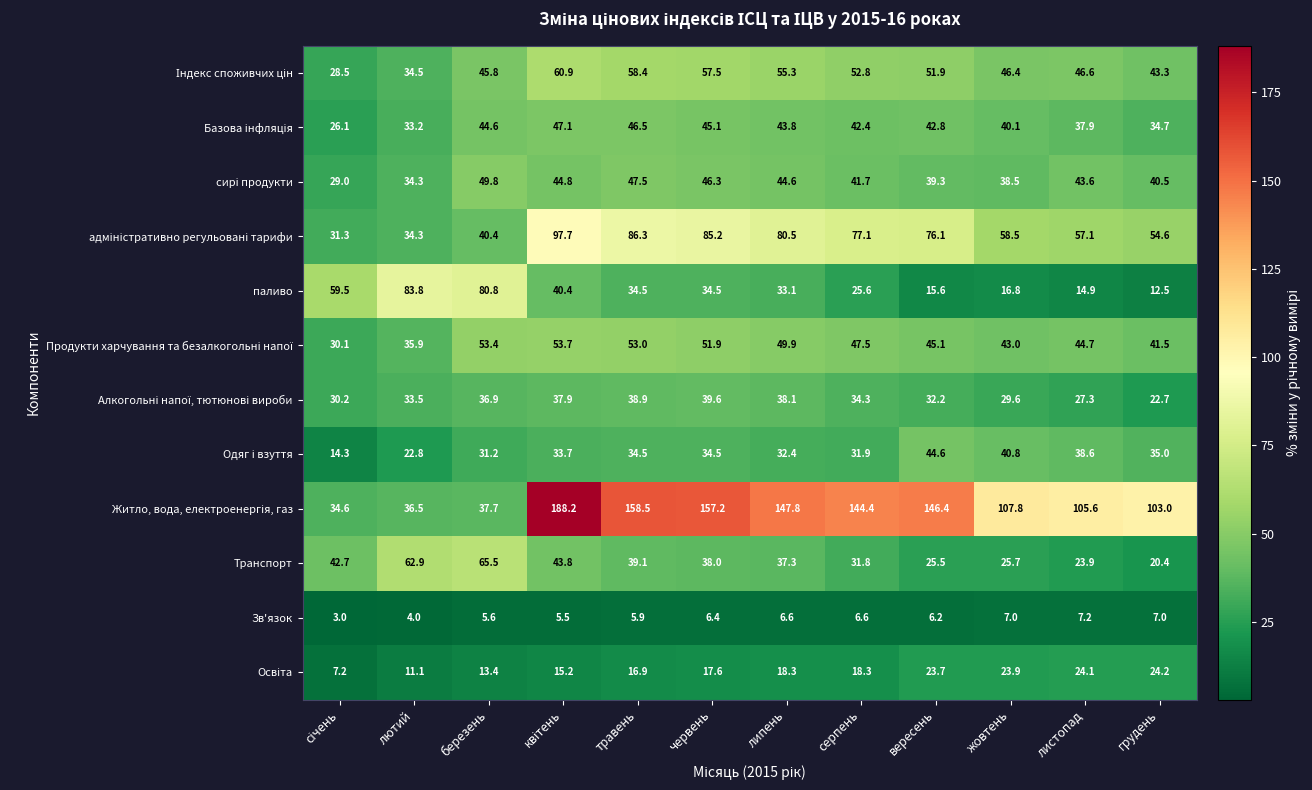

The value of паливо at червень is 34.5. True or false?

True